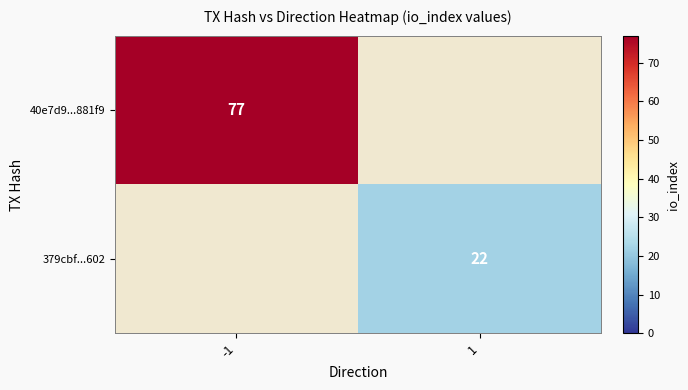

True or false: 40e7d9...881f9 has a value of 126 at -1.

False